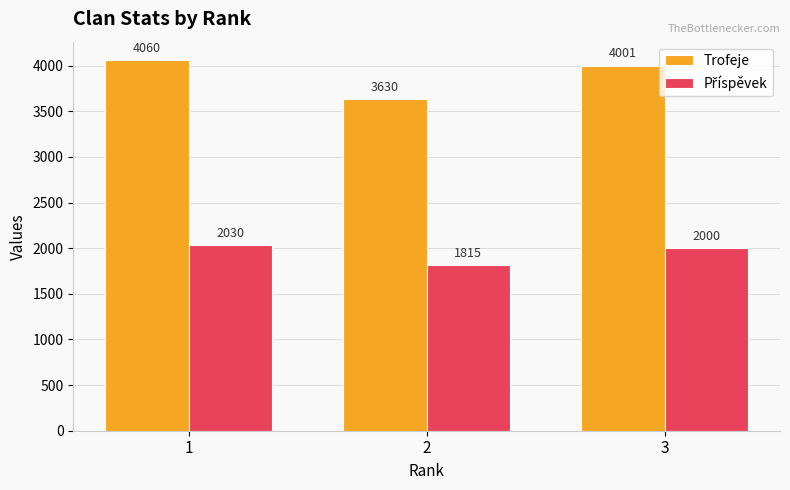

Where does the Trofeje series first go above 4001?

1